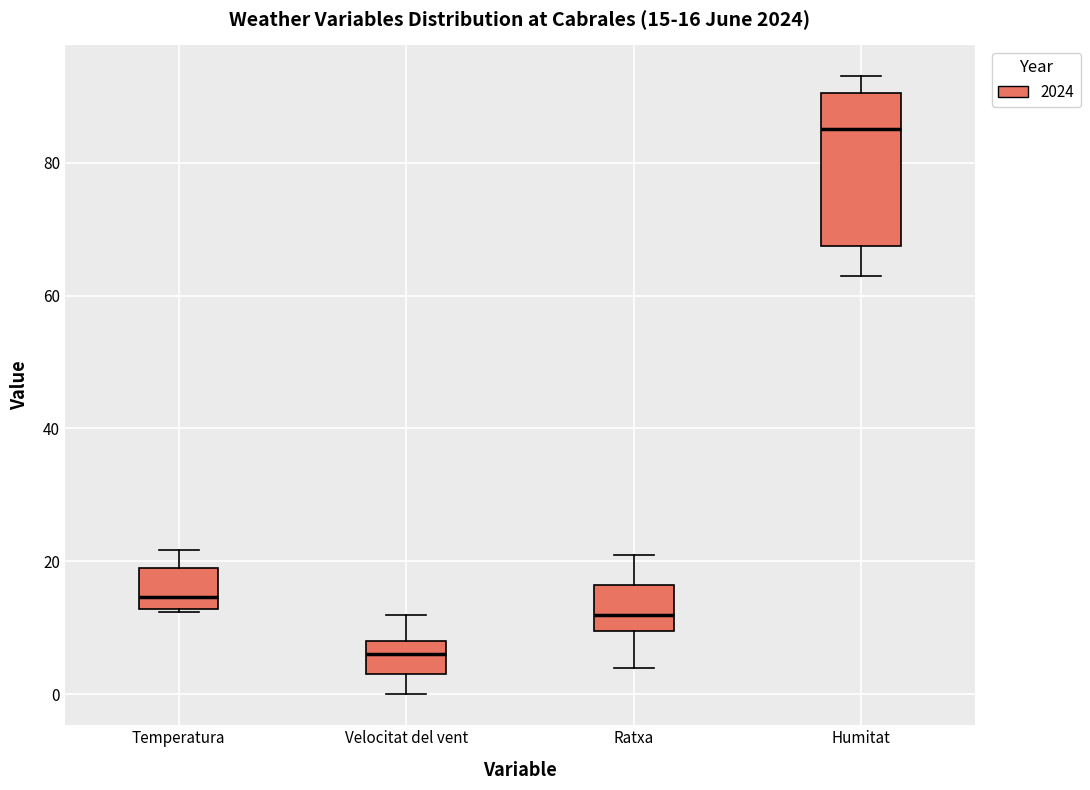

Which box is the tallest, from its lower edge to its upper edge?

Humitat